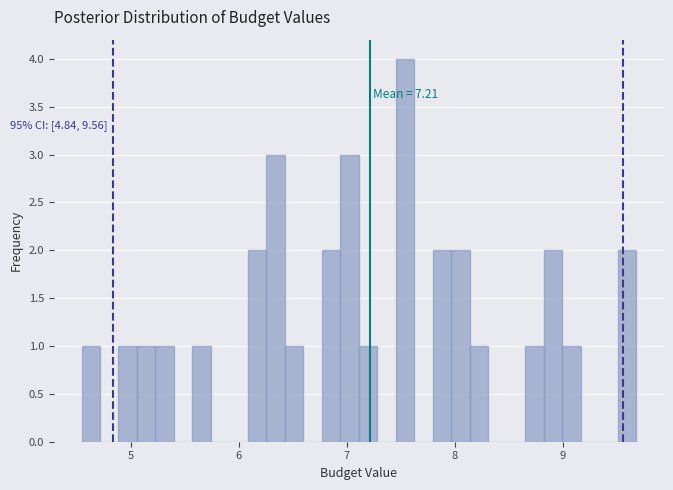

Read against the x-axis, roughly where is the centre of the tallest bar?

7.5